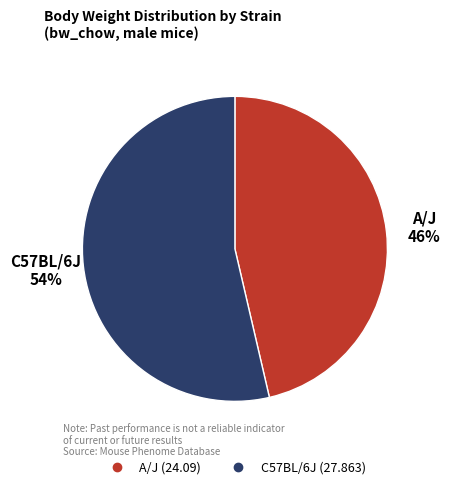

How many slices are in this pie chart?

2